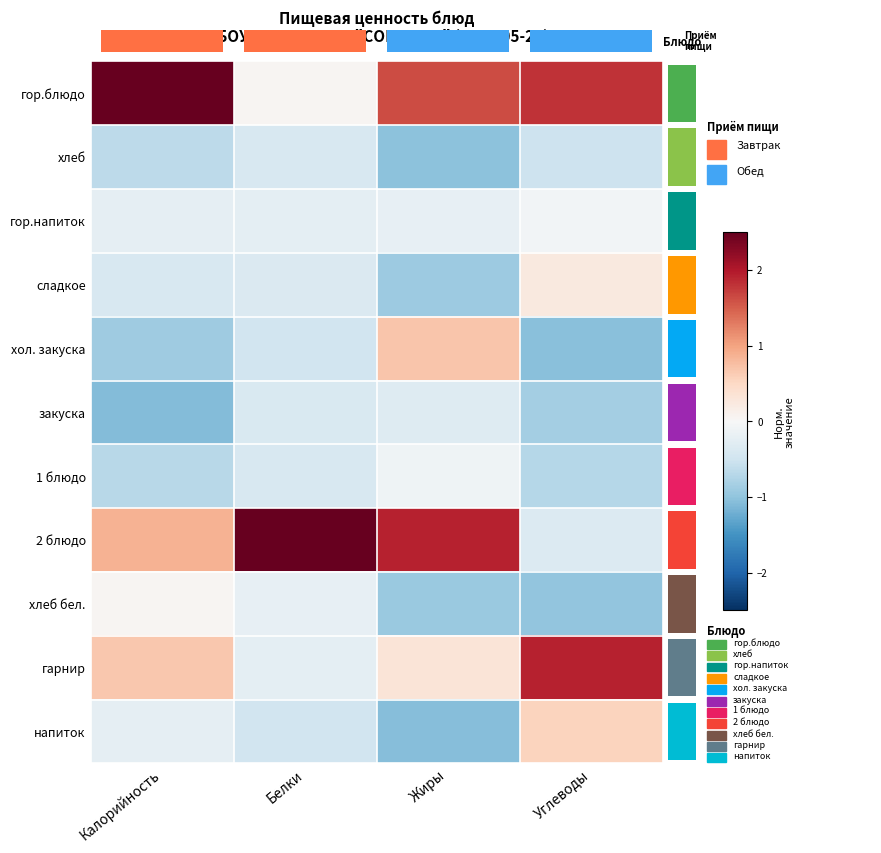

Reading right to left, what are all the values shown in this chart?

гор.блюдо: Углеводы=1.8	Жиры=1.6	Белки=0.0	Калорийность=2.6
хлеб: Углеводы=-0.5	Жиры=-1.0	Белки=-0.4	Калорийность=-0.7
гор.напиток: Углеводы=-0.1	Жиры=-0.2	Белки=-0.2	Калорийность=-0.2
сладкое: Углеводы=0.2	Жиры=-0.9	Белки=-0.4	Калорийность=-0.4
хол. закуска: Углеводы=-1.1	Жиры=0.7	Белки=-0.5	Калорийность=-0.9
закуска: Углеводы=-0.8	Жиры=-0.3	Белки=-0.4	Калорийность=-1.1
1 блюдо: Углеводы=-0.7	Жиры=-0.1	Белки=-0.4	Калорийность=-0.7
2 блюдо: Углеводы=-0.3	Жиры=1.9	Белки=3.1	Калорийность=0.9
хлеб бел.: Углеводы=-1.0	Жиры=-0.9	Белки=-0.2	Калорийность=0.1
гарнир: Углеводы=1.9	Жиры=0.3	Белки=-0.3	Калорийность=0.7
напиток: Углеводы=0.6	Жиры=-1.1	Белки=-0.5	Калорийность=-0.2